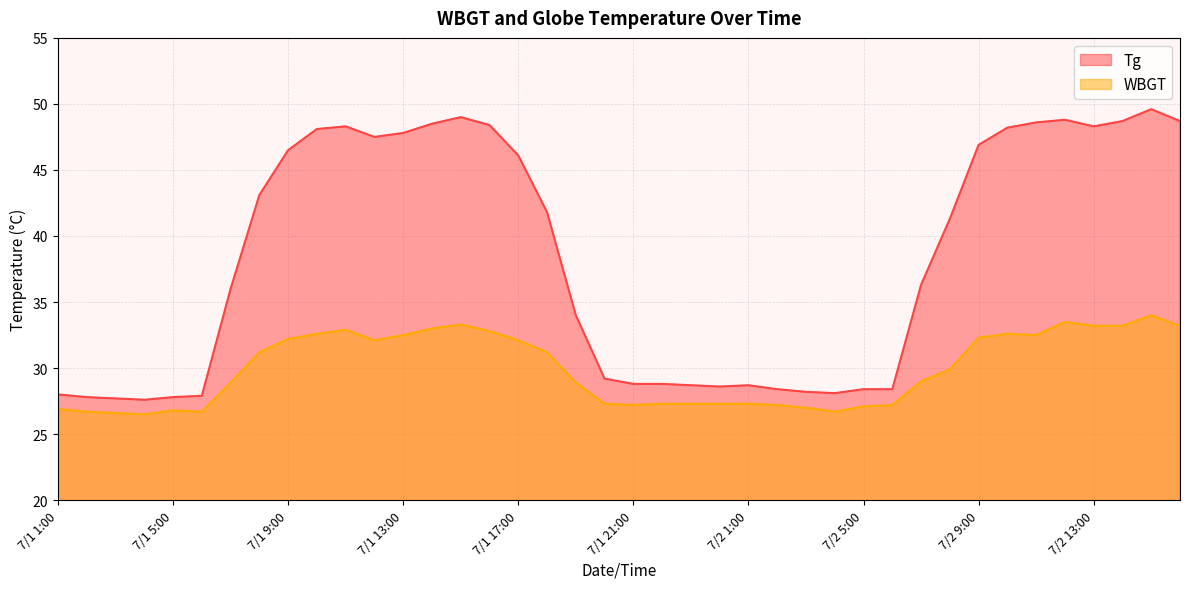

What is the sum of the Tg values at 7/2 12:00 and 7/1 23:00?

77.5